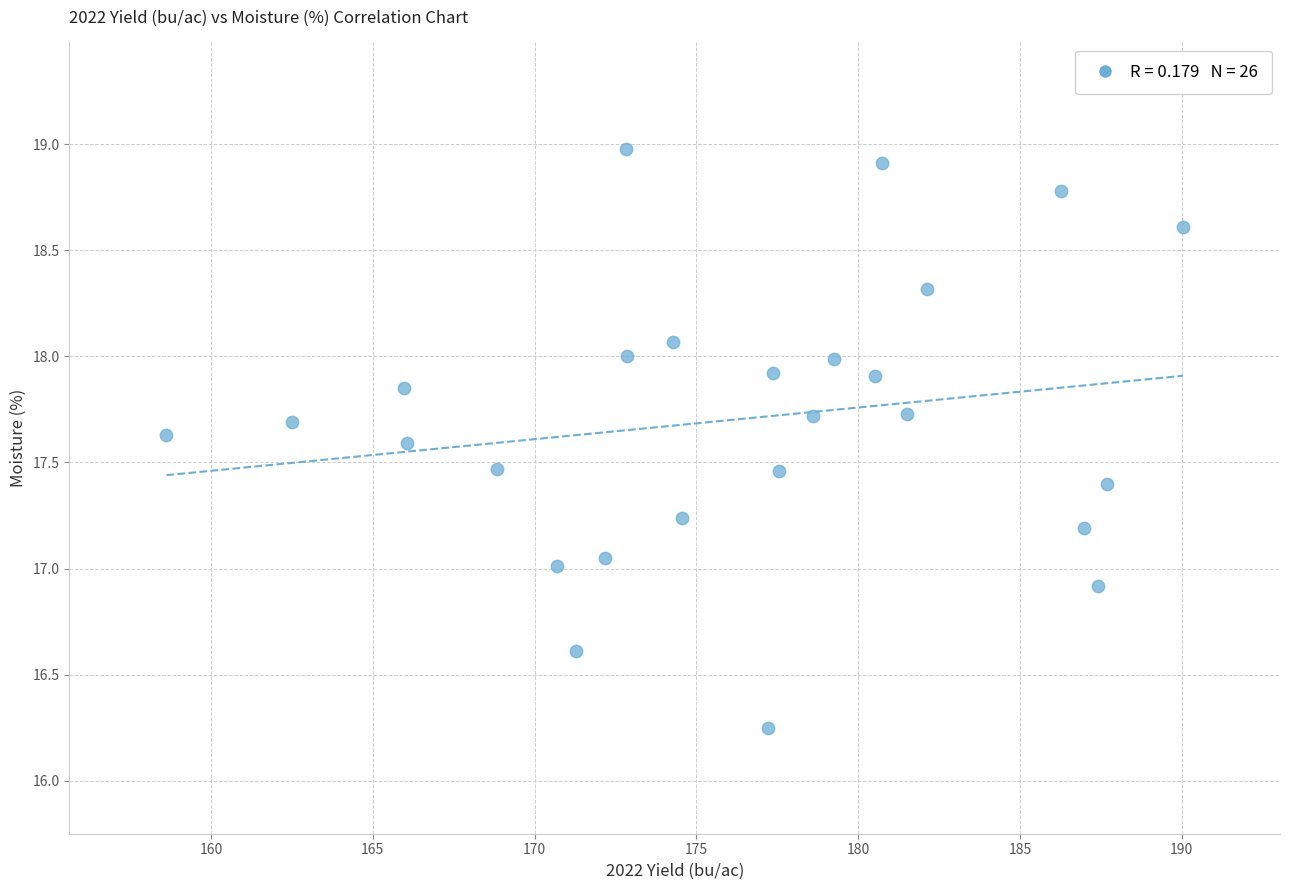

What is the range of Y values (max minus min)?

2.7